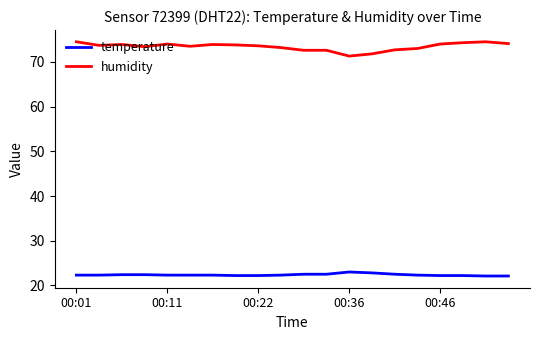

True or false: temperature and humidity cross at least once.

False